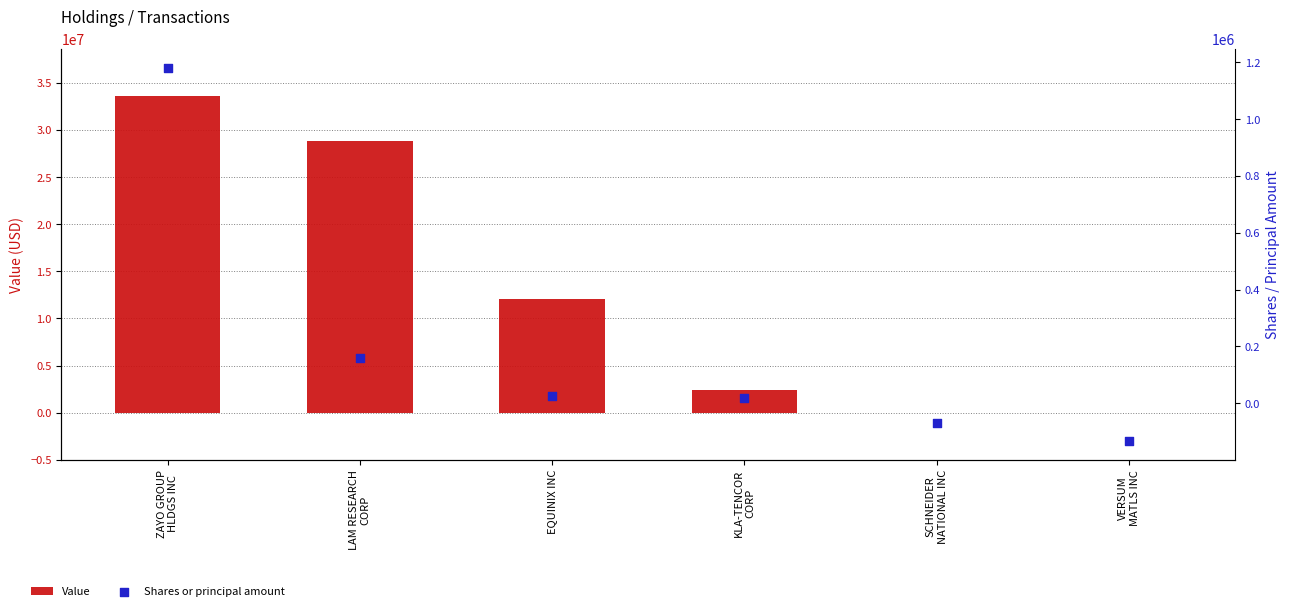

Which series reaches the minimum Y coordinate?

Shares or principal amount